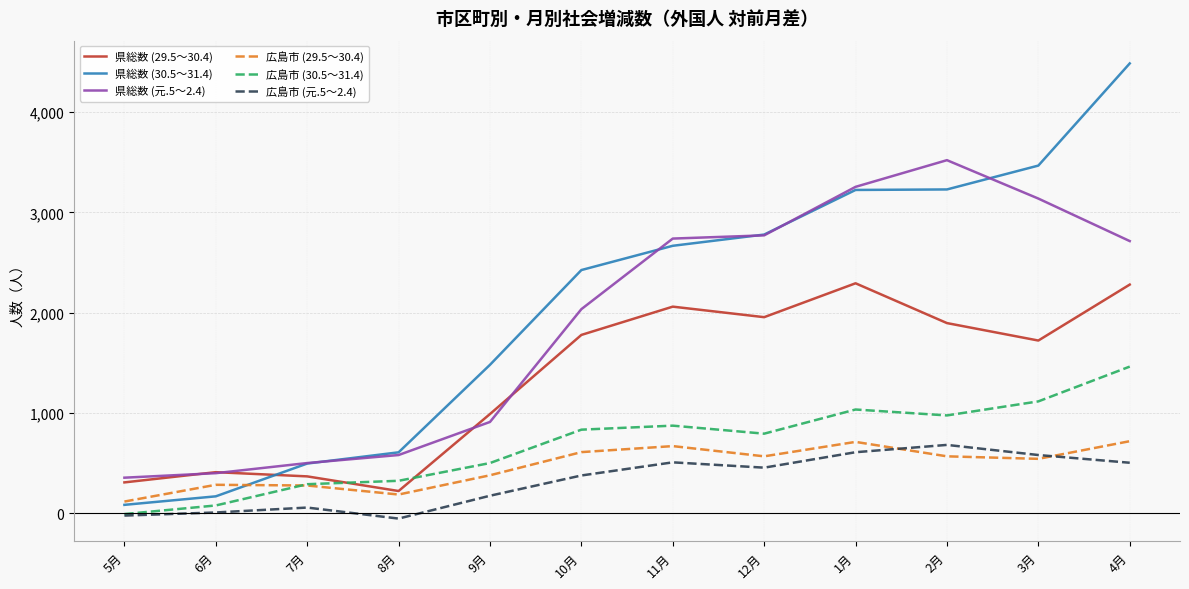

Which series changed the most between 1月 and 4月?

県総数 (30.5～31.4)